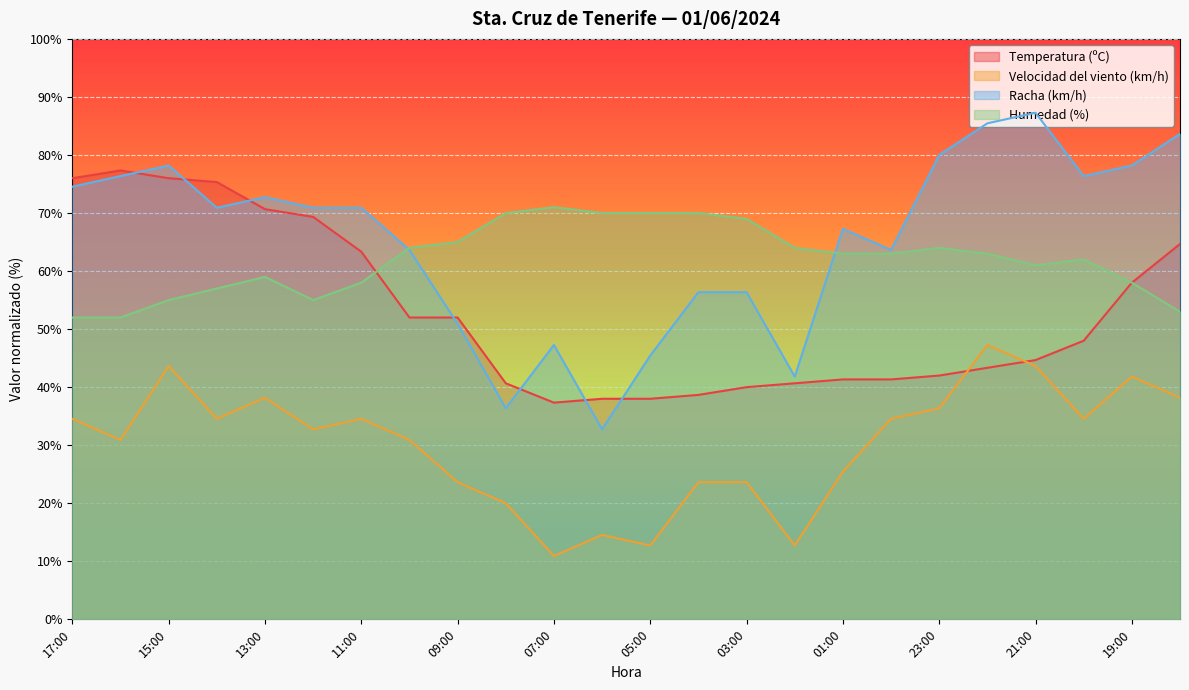

The value of Velocidad del viento (km/h) at 23:00 is 8.8. True or false?

False